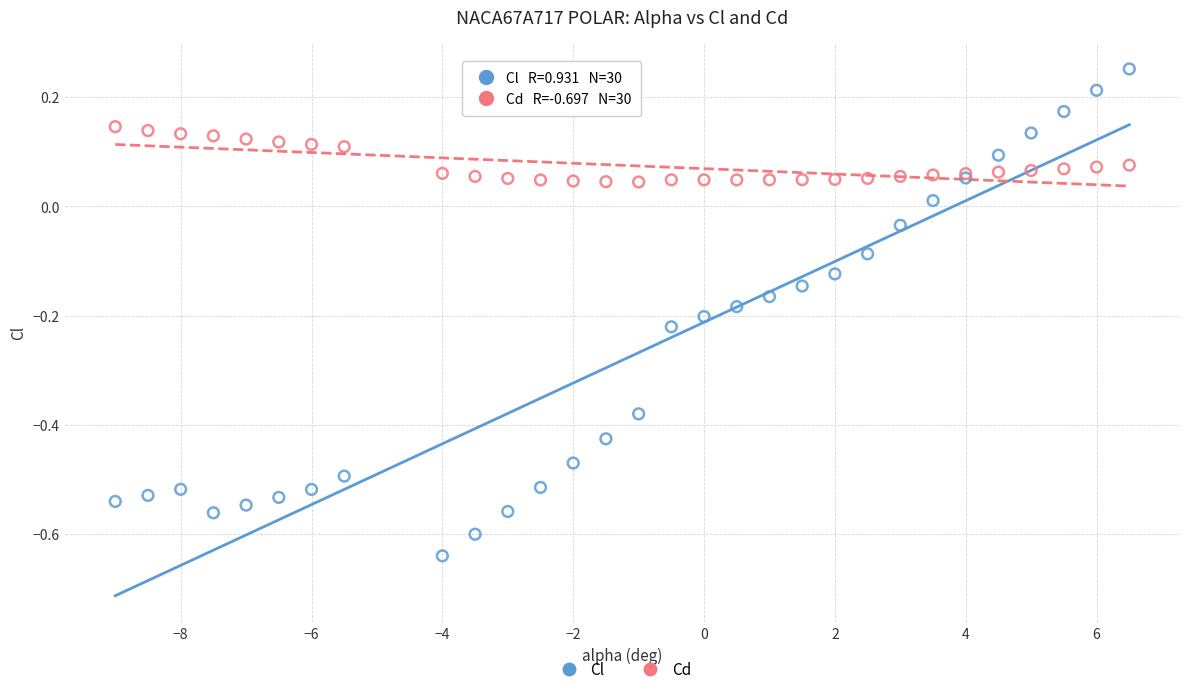

What are all the series names shown in the legend?

Cl, Cd